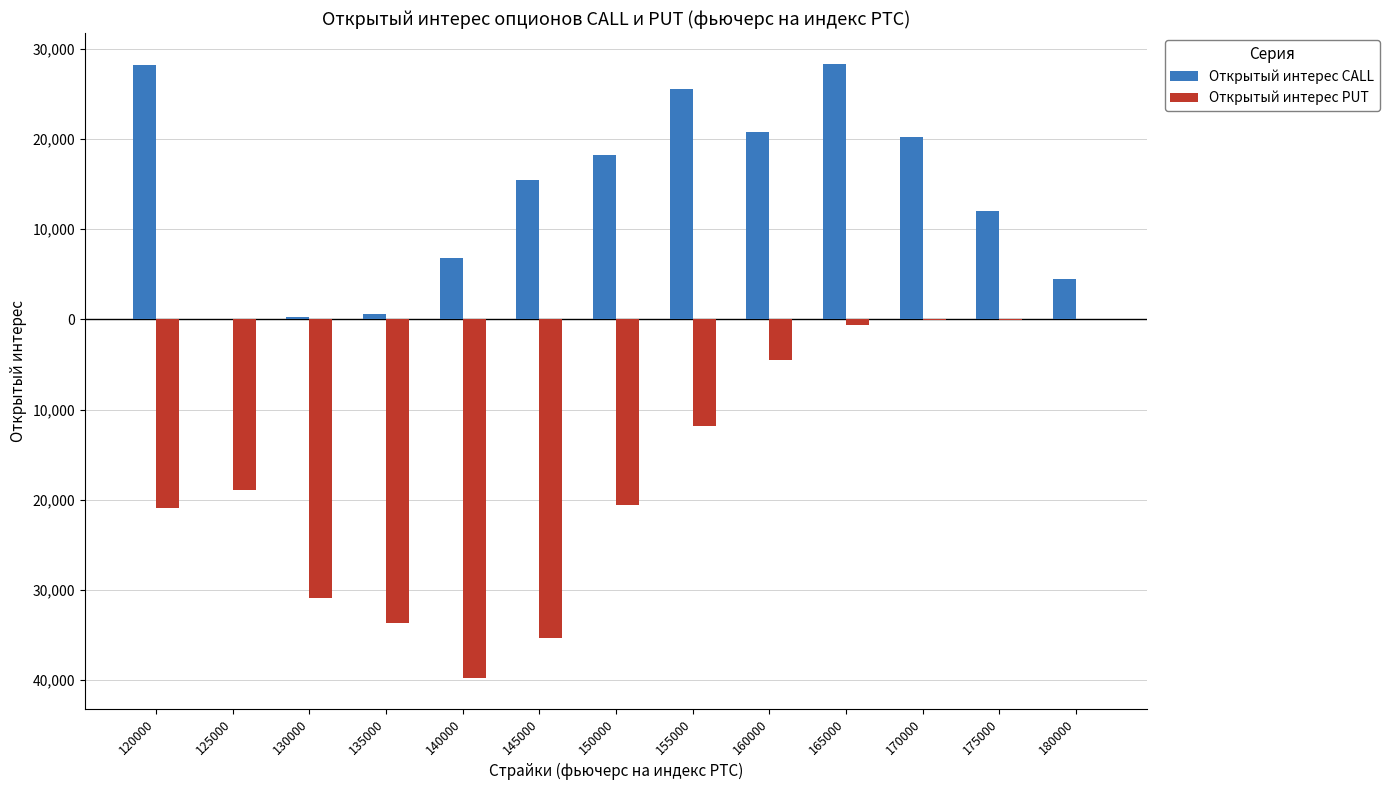

What are all the series names shown in the legend?

Открытый интерес CALL, Открытый интерес PUT